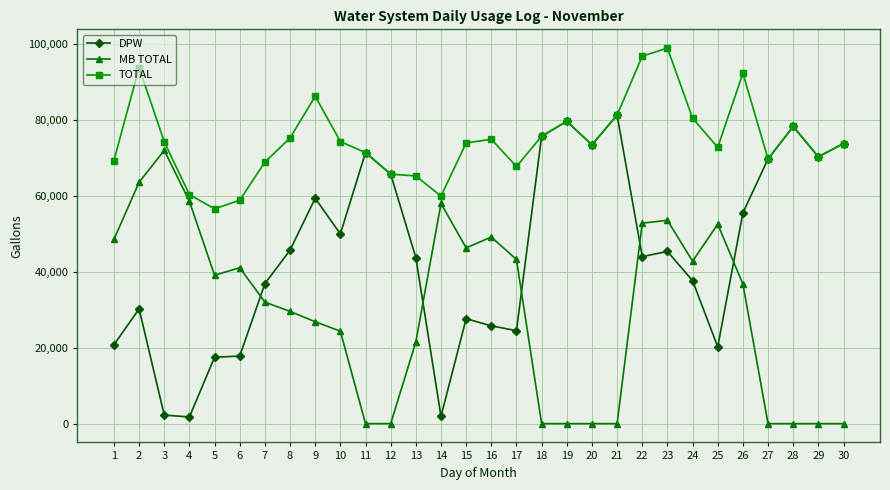

Is it true that MB TOTAL equals 0 at 30?

True